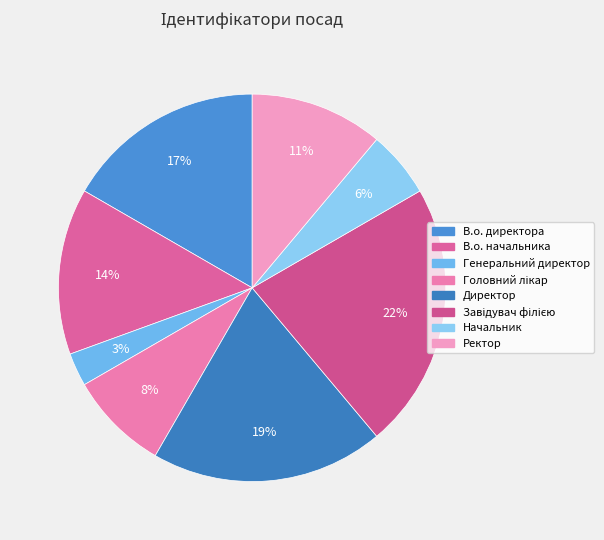

Count the number of slices in the pie.

8